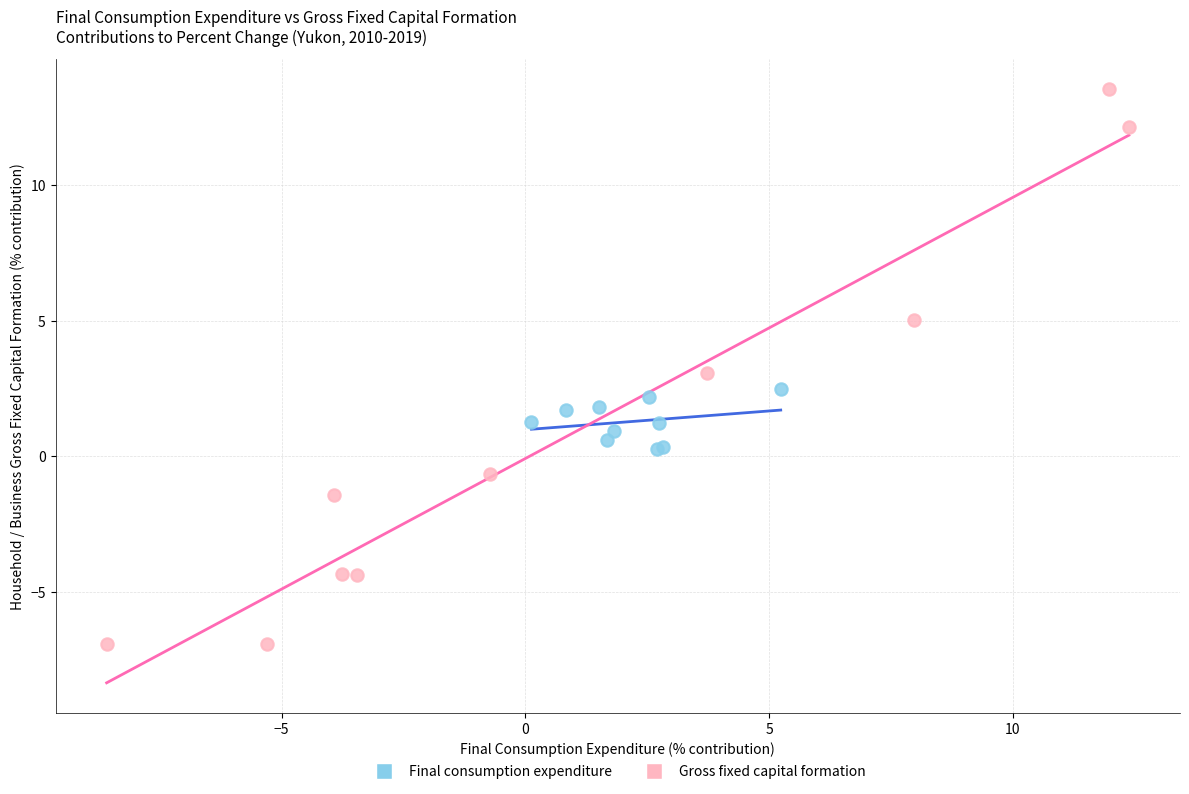

Which series contains the highest Y value?

Gross fixed capital formation